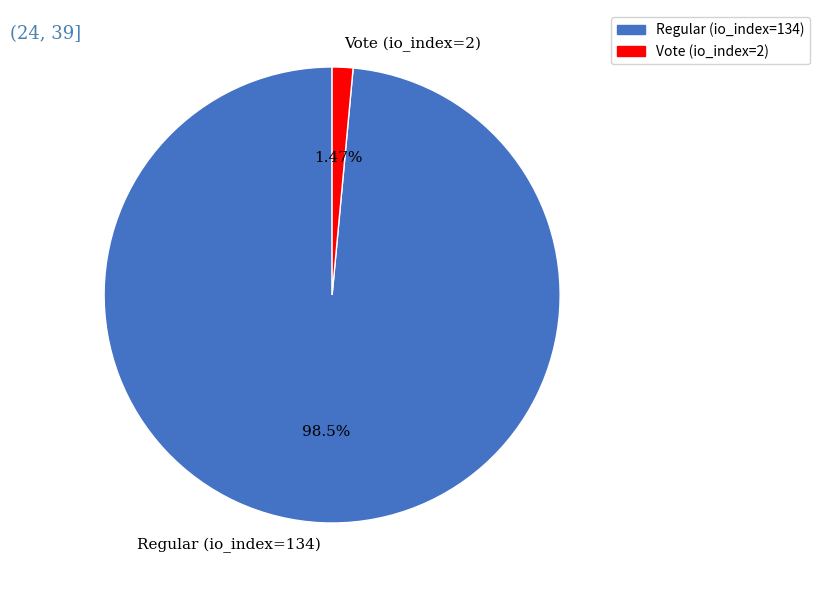

Which slice is the smallest?

Vote (io_index=2)